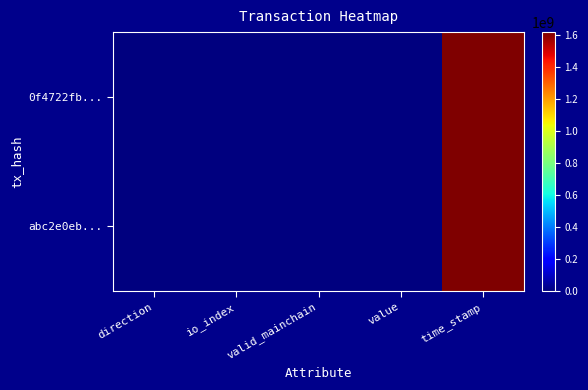

At valid_mainchain, list the series in order from smallest to largest.

0f4722fb..., abc2e0eb...